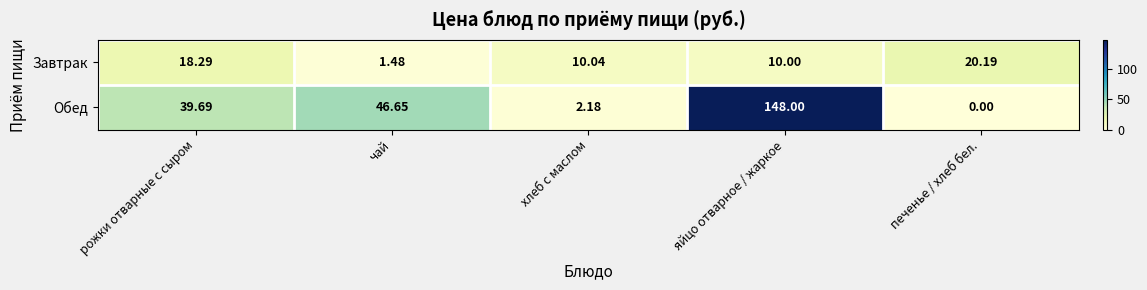

At how many categories does at least one series exceed 76?

1